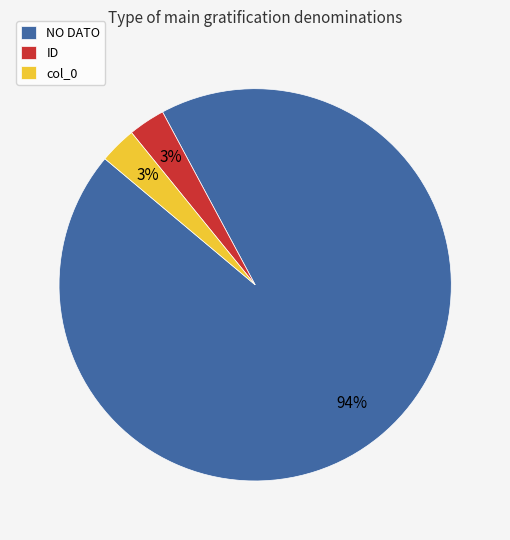

Is there any slice that represents more than half of the pie?

Yes